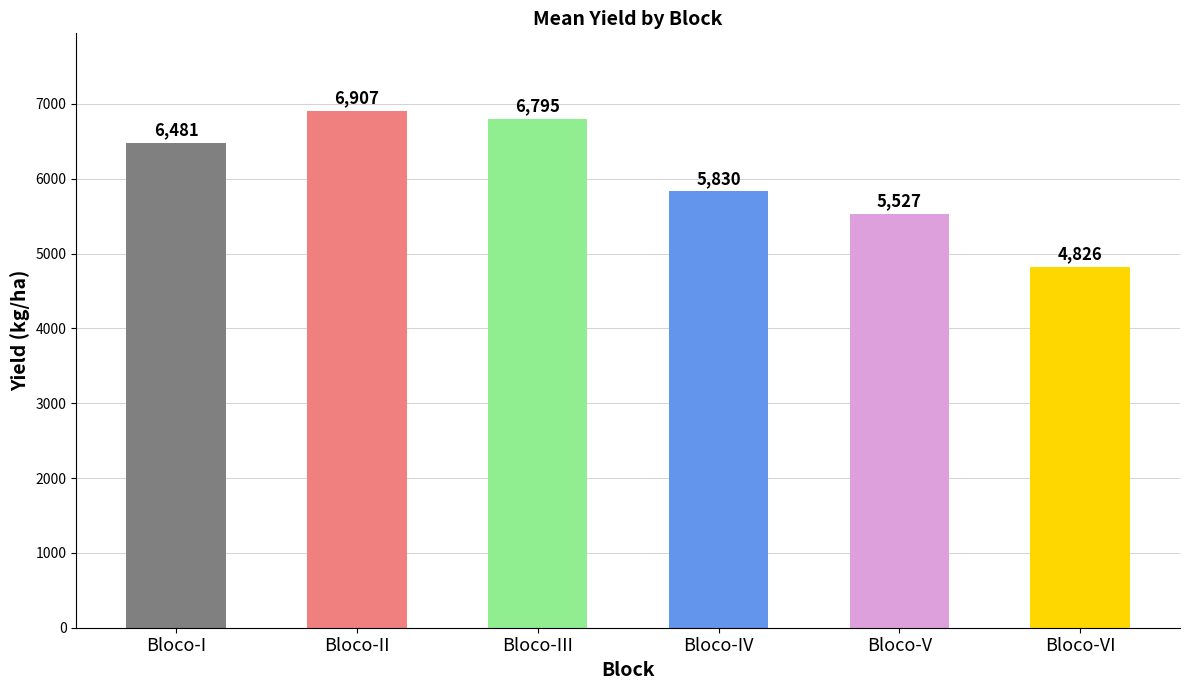

Are the bars horizontal?

No